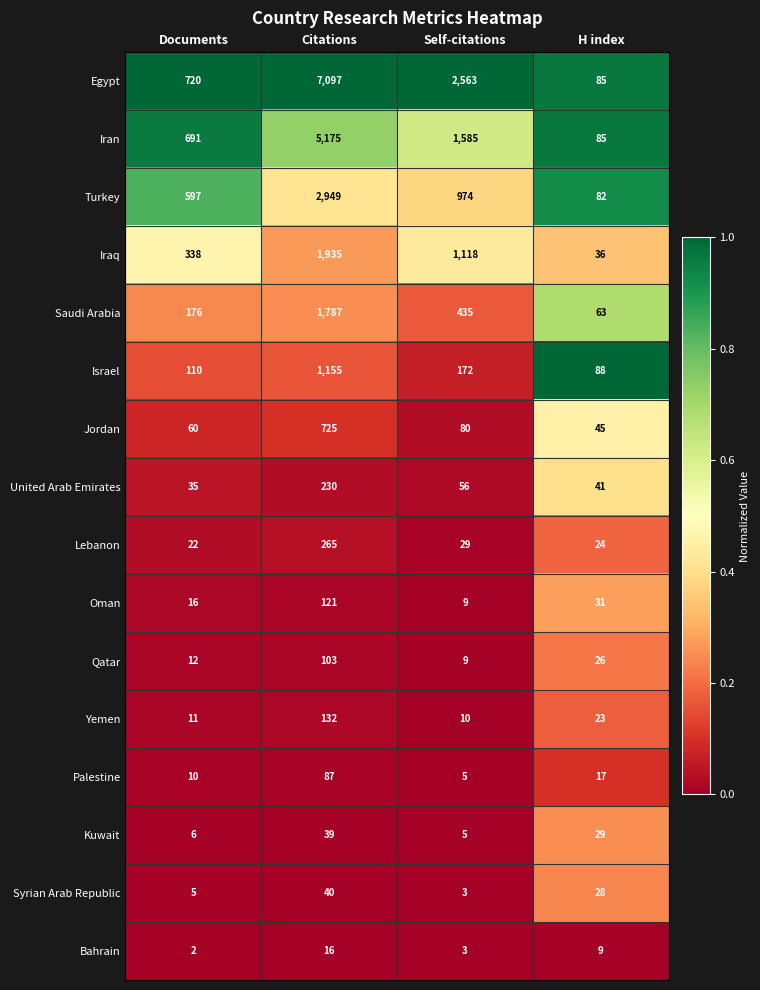

How many distinct data groups are displayed?

16